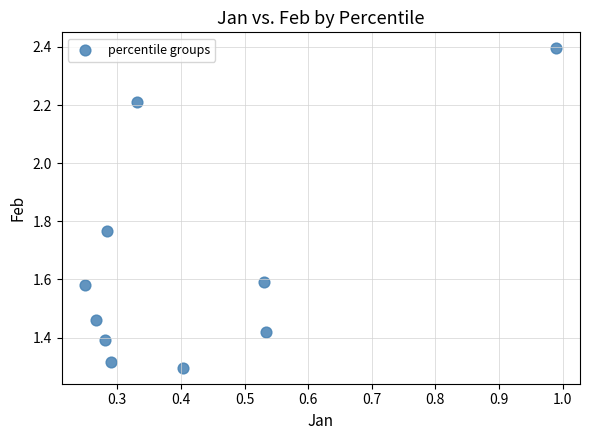

What is the average X value?

0.4